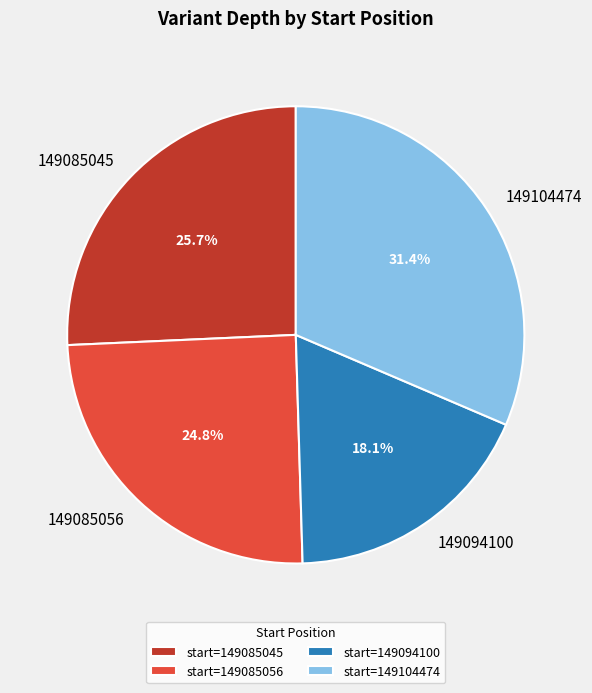

What percentage is the 149094100 slice, to the nearest percent?

18%